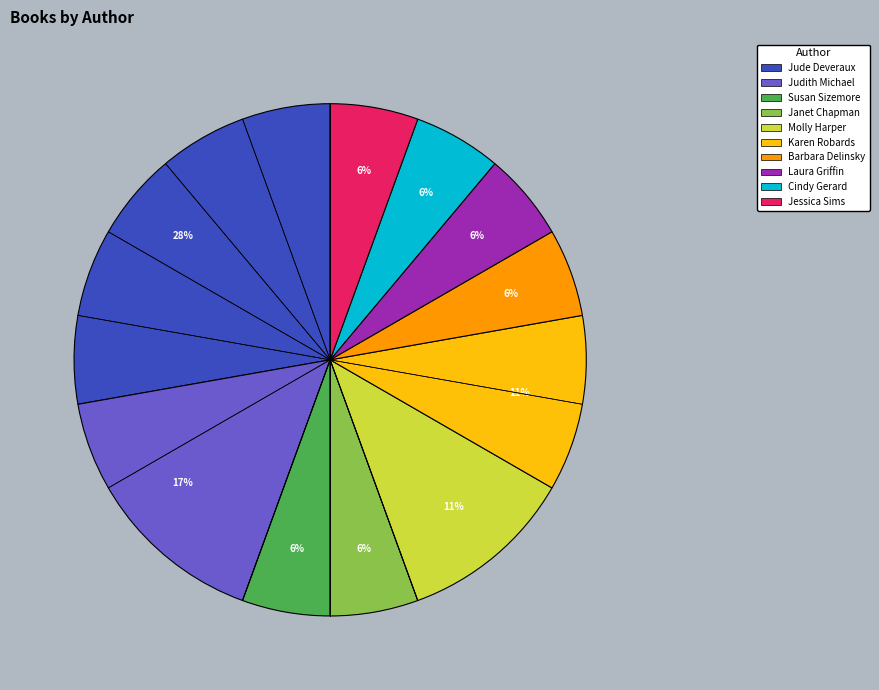

The Judith Michael slice represents 17% of the pie. True or false?

True